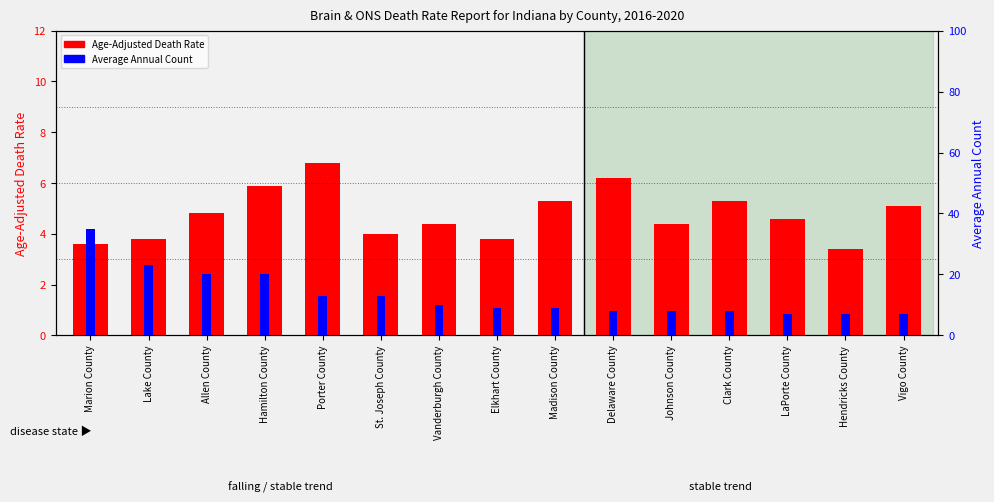

What are all the series names shown in the legend?

Age-Adjusted Death Rate, Average Annual Count